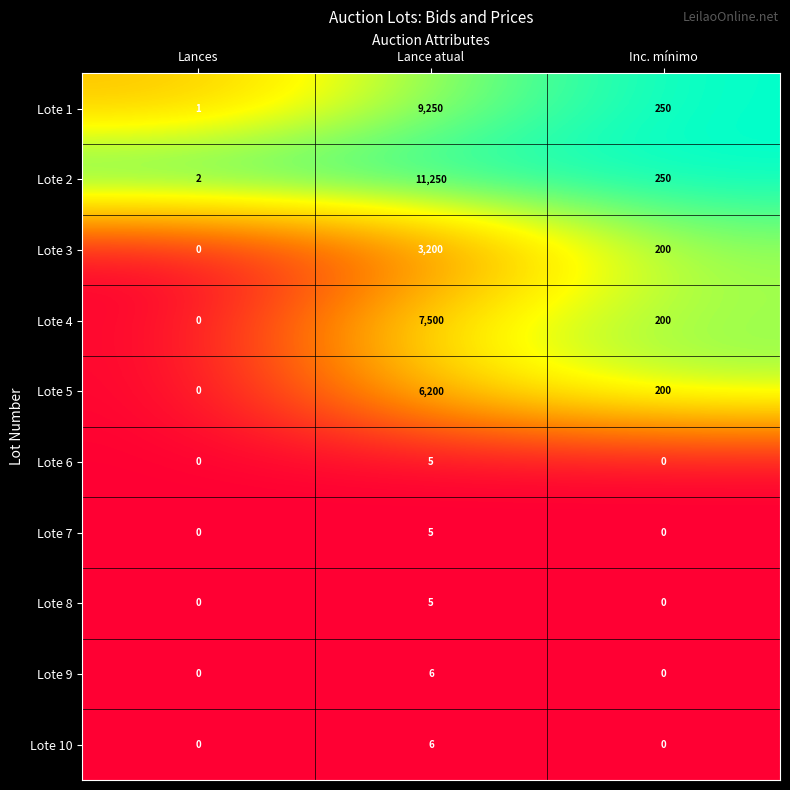

Which series has the largest total across all categories?

Lote 2